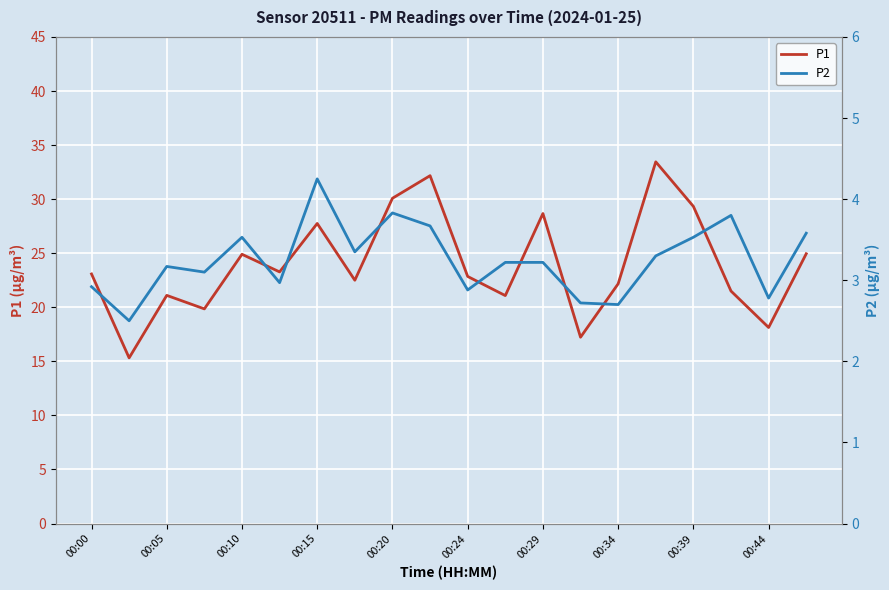

True or false: P1 has a value of 15.1 at 00:29.

False